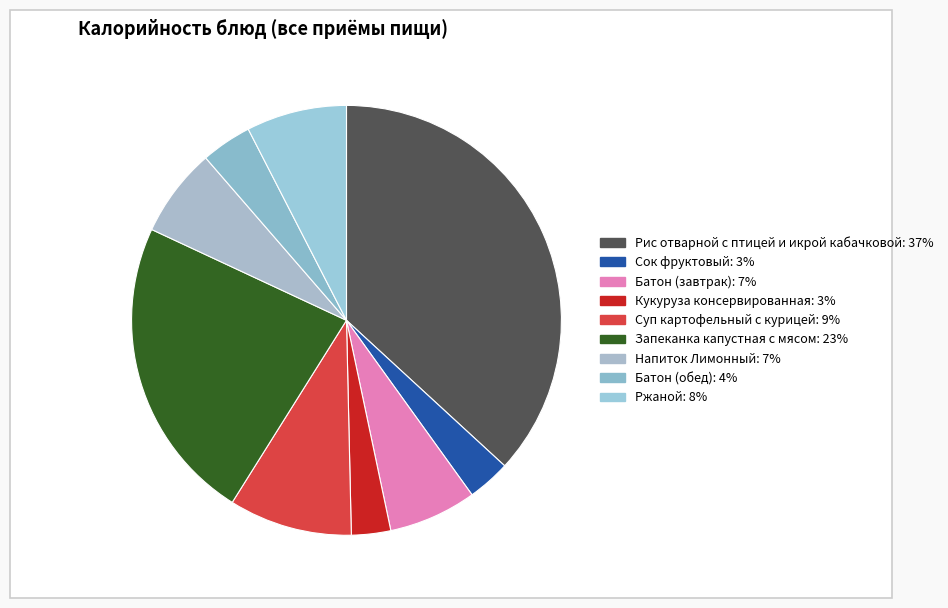

Count the number of slices in the pie.

9